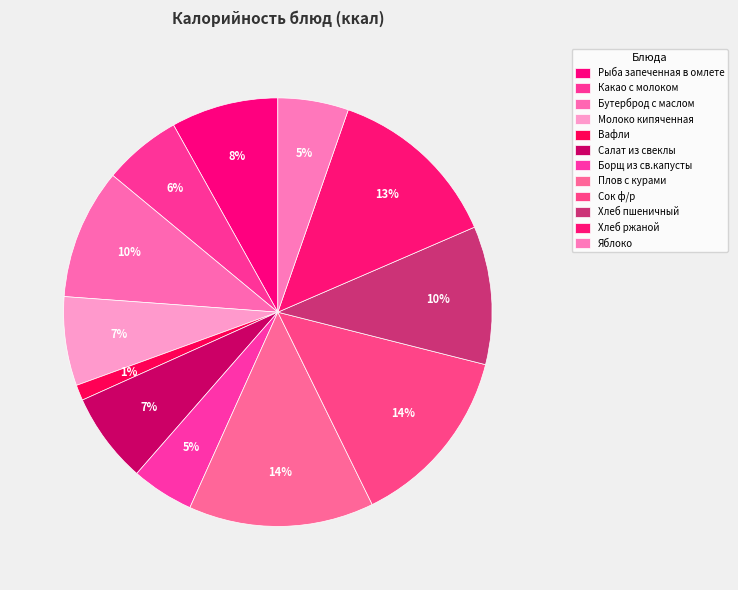

How many slices are in this pie chart?

12